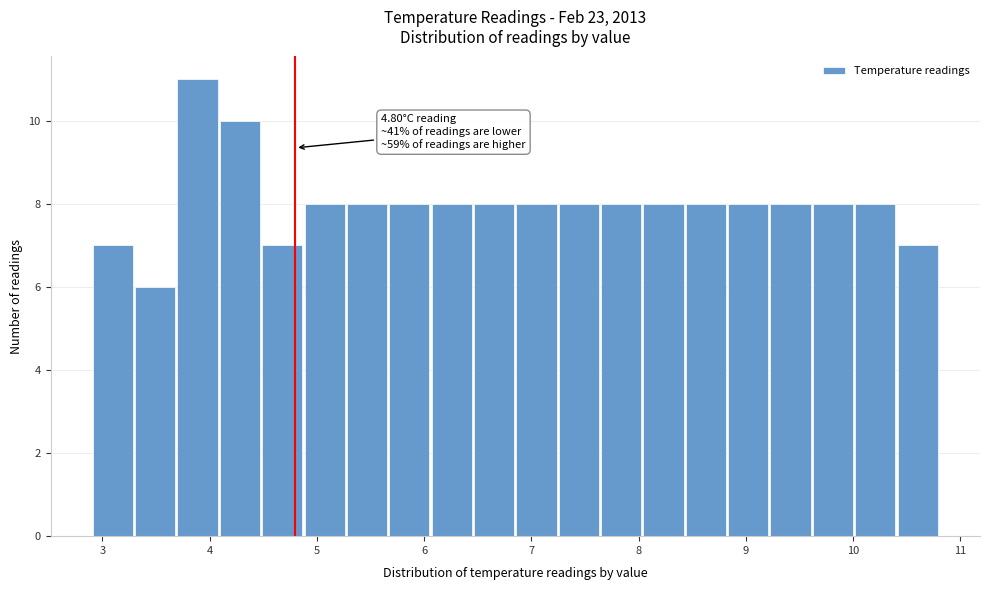

Read against the x-axis, roughly where is the centre of the tallest bar?

3.9